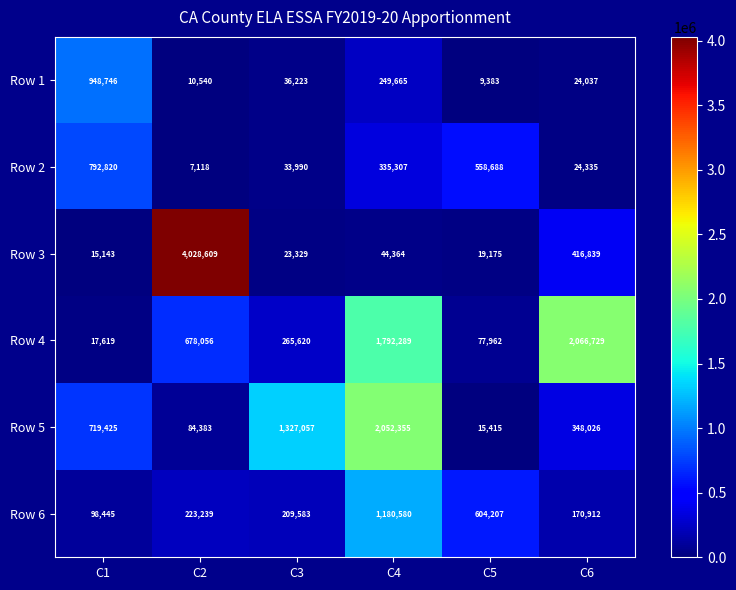

Rank the series at C5 from highest to lowest value.

Row 6, Row 2, Row 4, Row 3, Row 5, Row 1